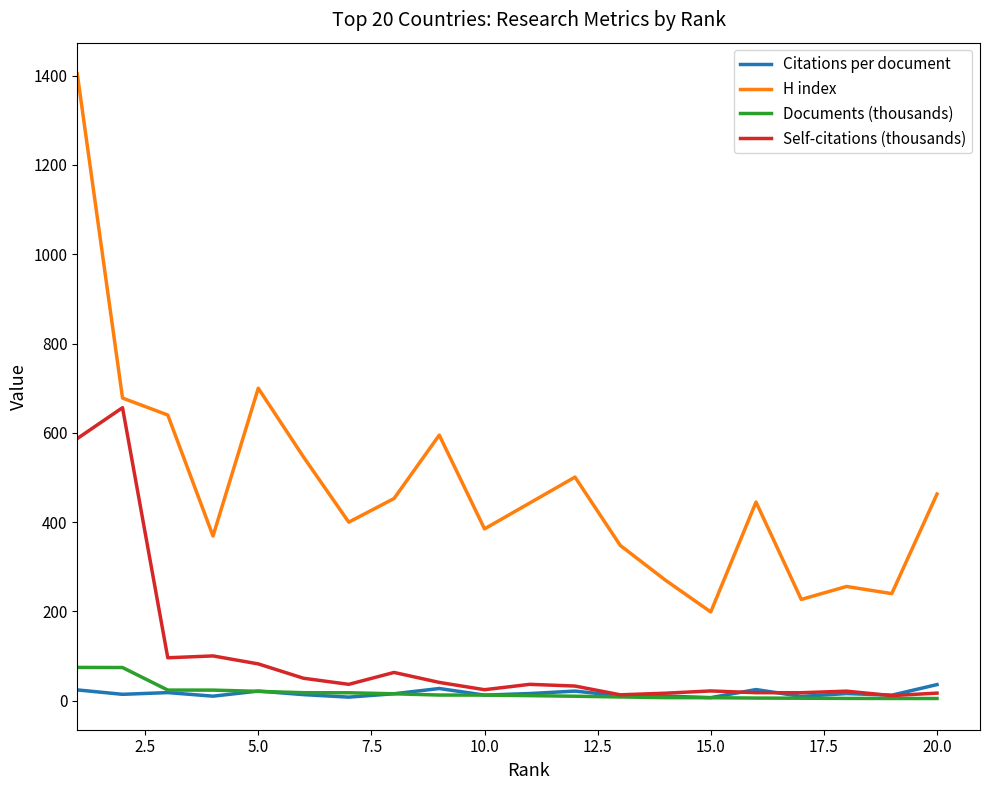

Which series has the largest total across all categories?

H index